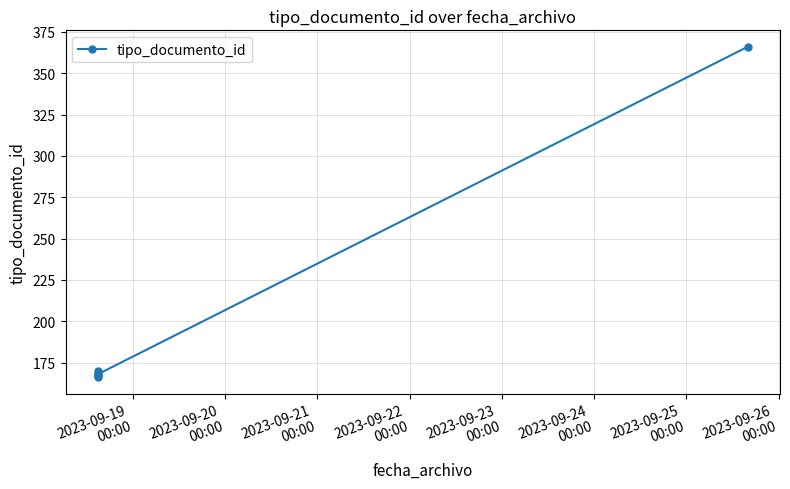

Approximately how many times larger is the value at 2023-09-20
00:00 compared to 2023-09-24
00:00?

0.5